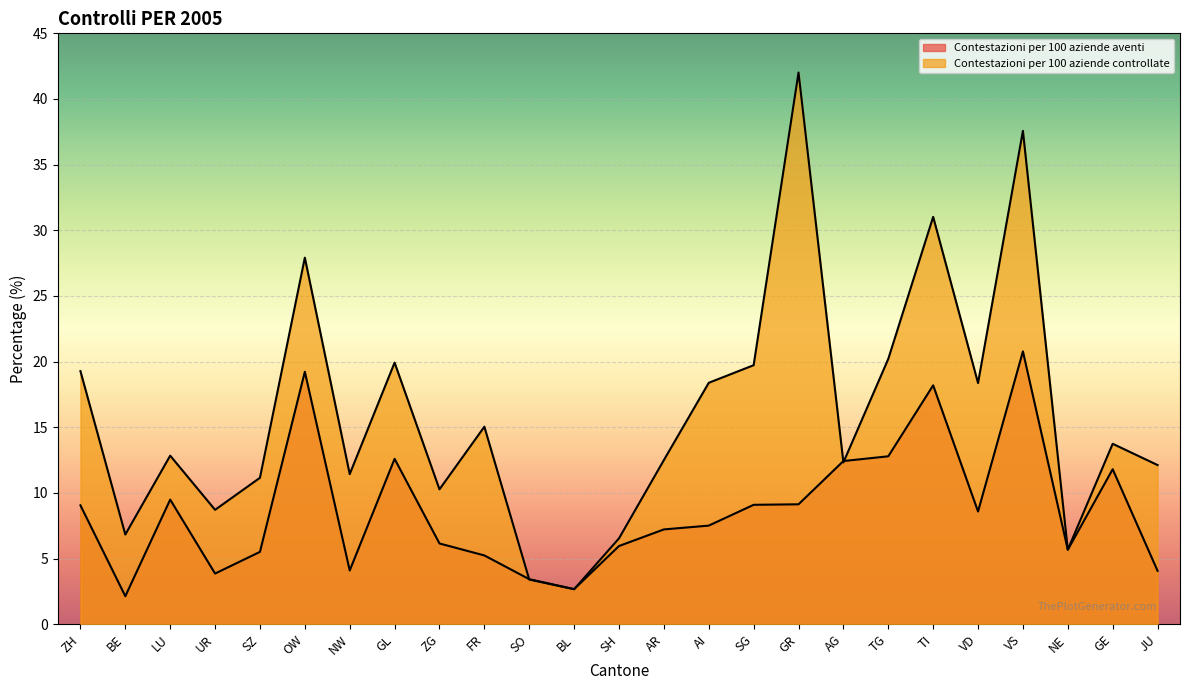

Which category has the lowest value in the Contestazioni per 100 aziende aventi series?

BE